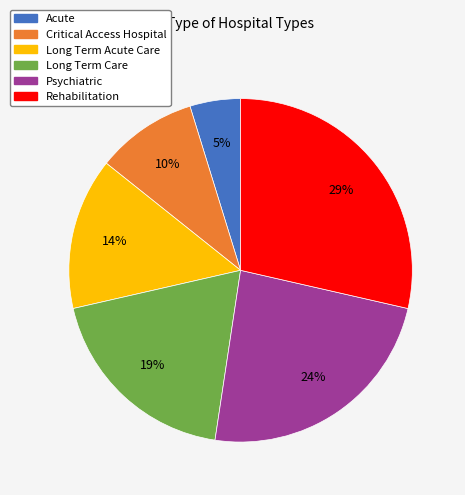

Does any single category account for the majority?

No